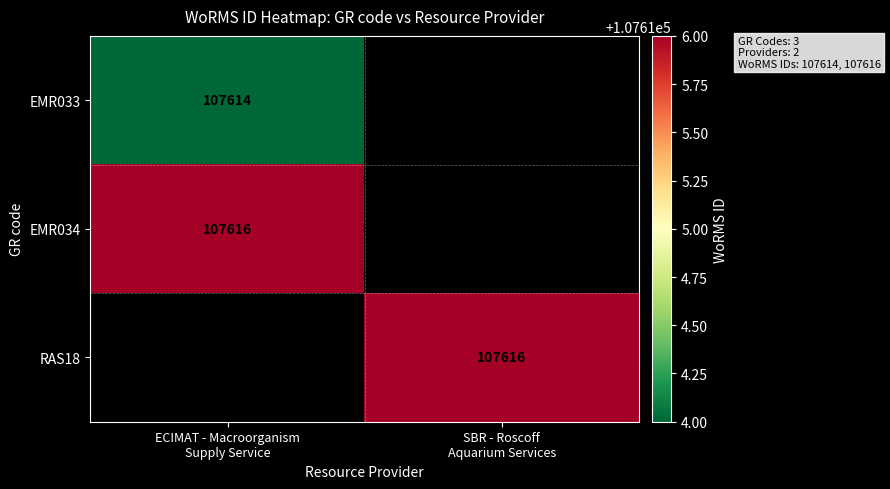

What is the lowest value of the EMR034 series?

107616.0